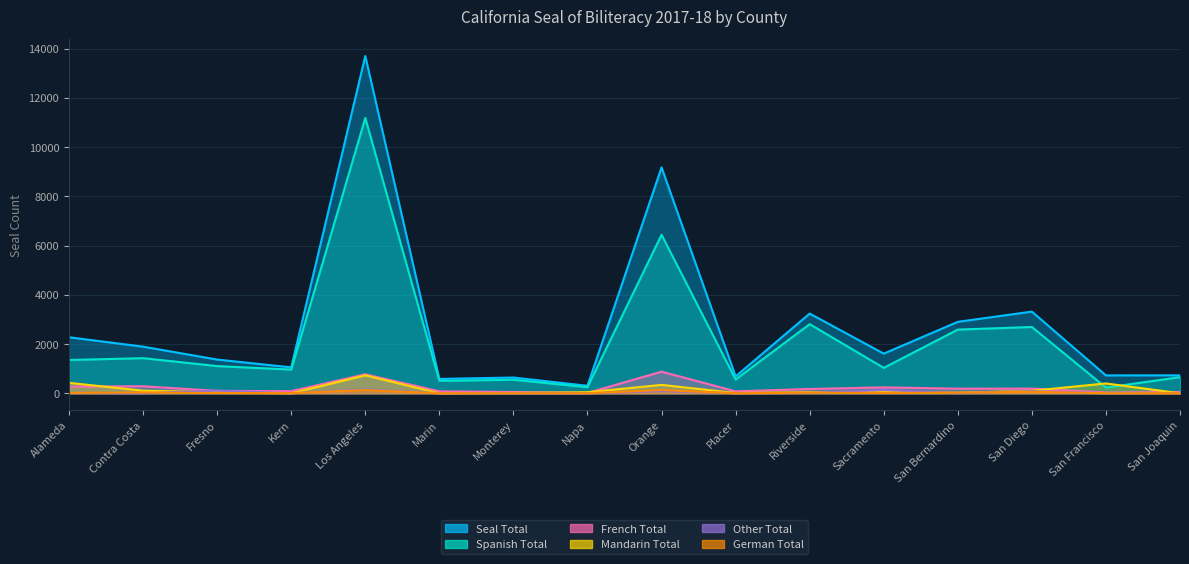

Which category has the highest value across all series?

Los Angeles